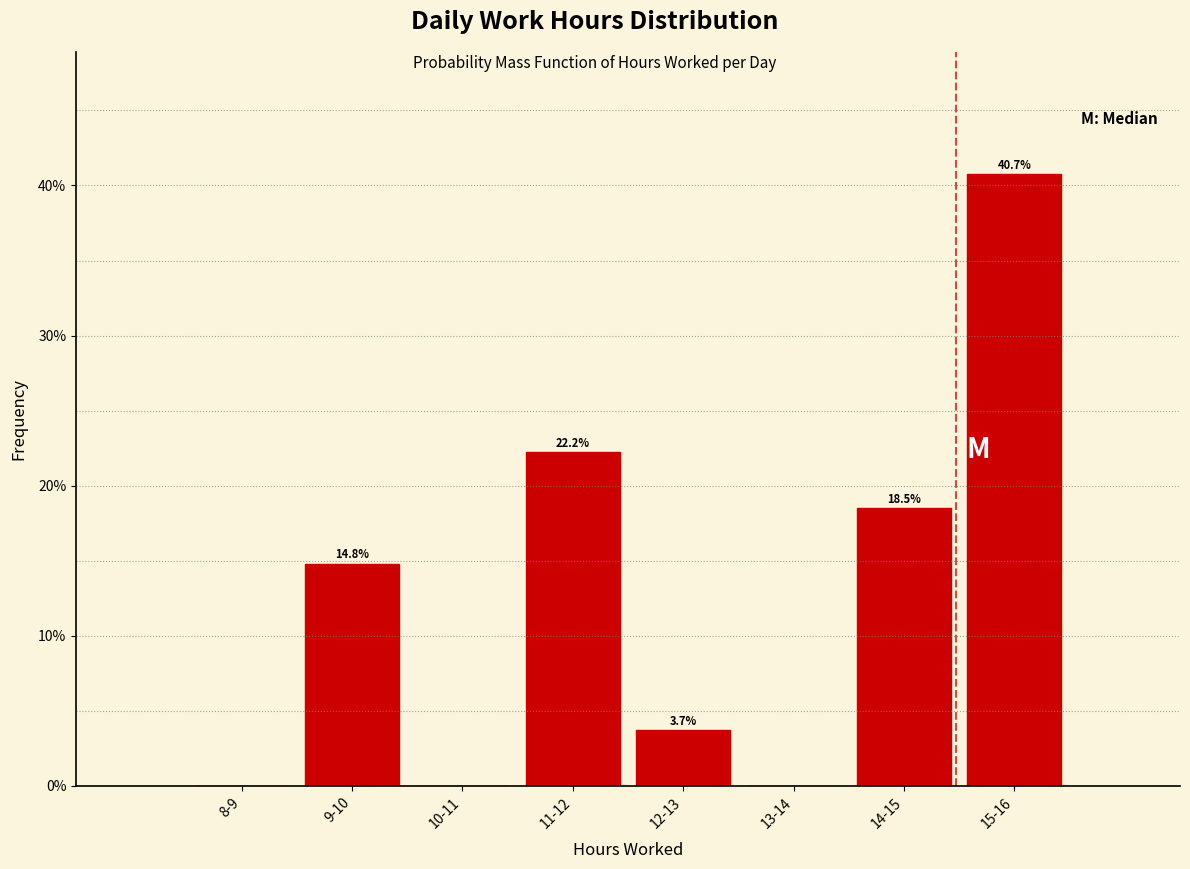

Reading left to right, extract all data points from this chart.

8-9=0.0	9-10=14.8	10-11=0.0	11-12=22.2	12-13=3.7	13-14=0.0	14-15=18.5	15-16=40.7